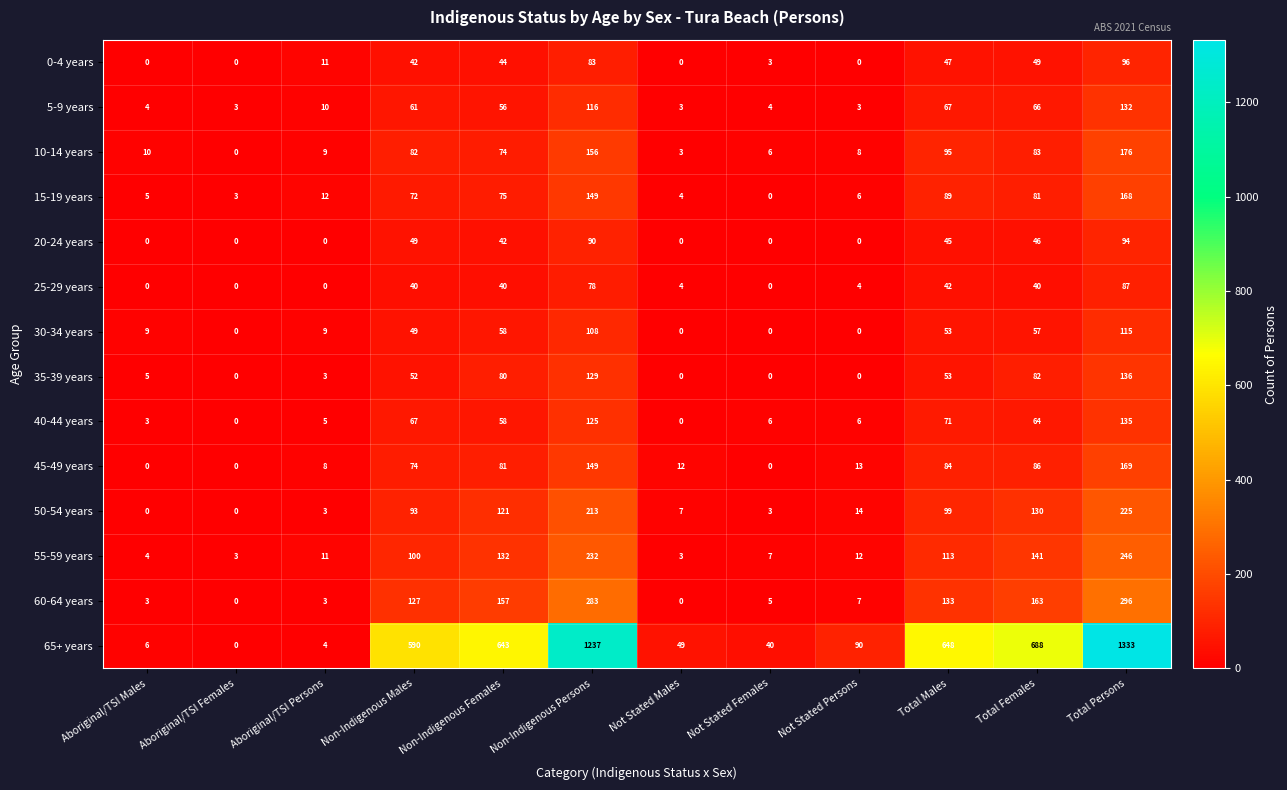

The value of 0-4 years at Total Males is 69. True or false?

False